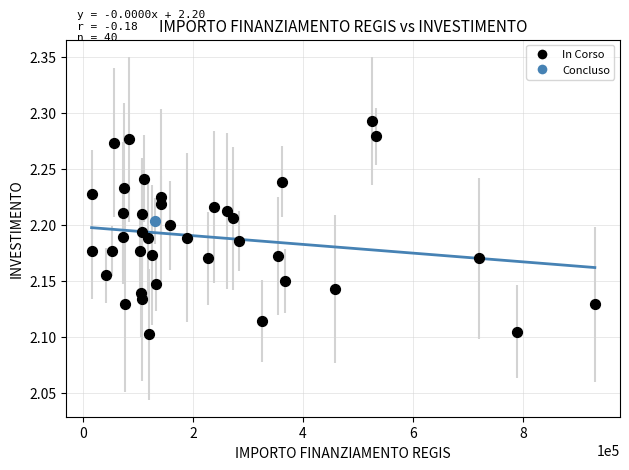

What are all the series names shown in the legend?

In Corso, Concluso